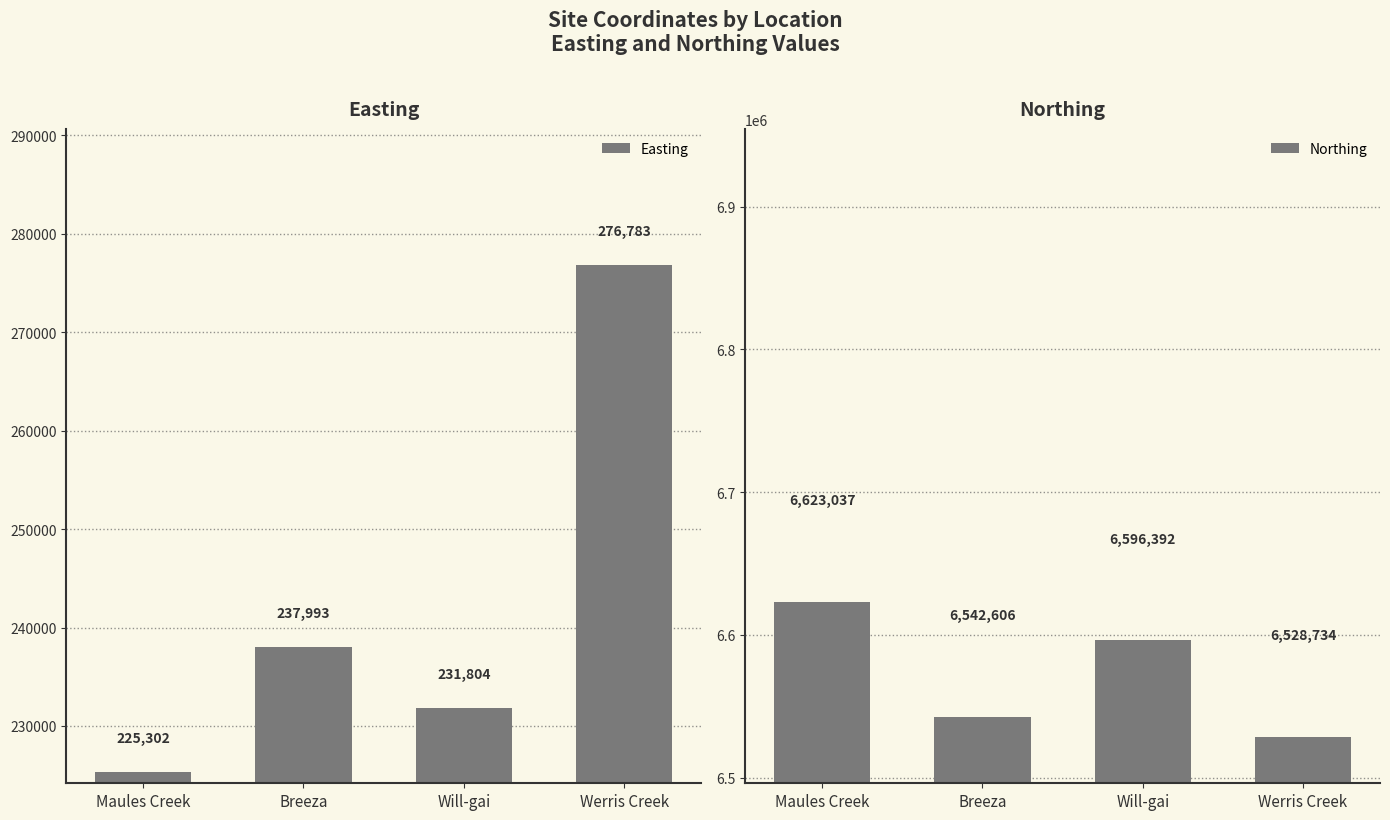

What is the average value of the Northing series?

6572692